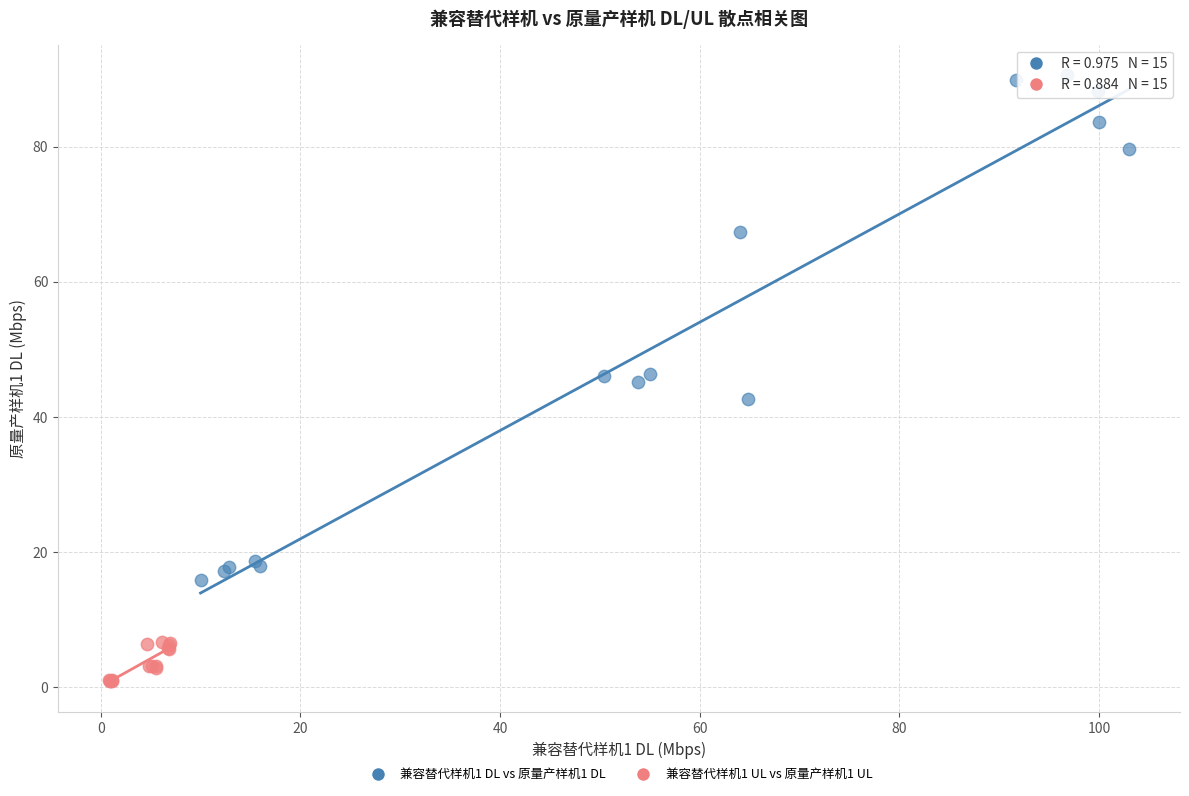

Which series has the widest spread of Y values?

兼容替代样机1 DL vs 原量产样机1 DL